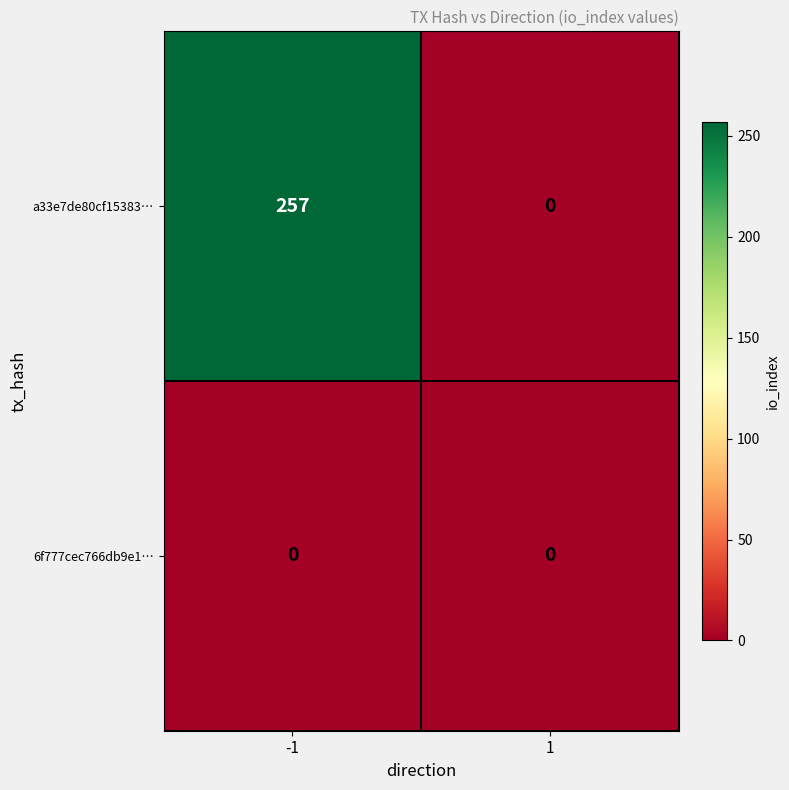

What is the difference between the highest and lowest values at -1?

257